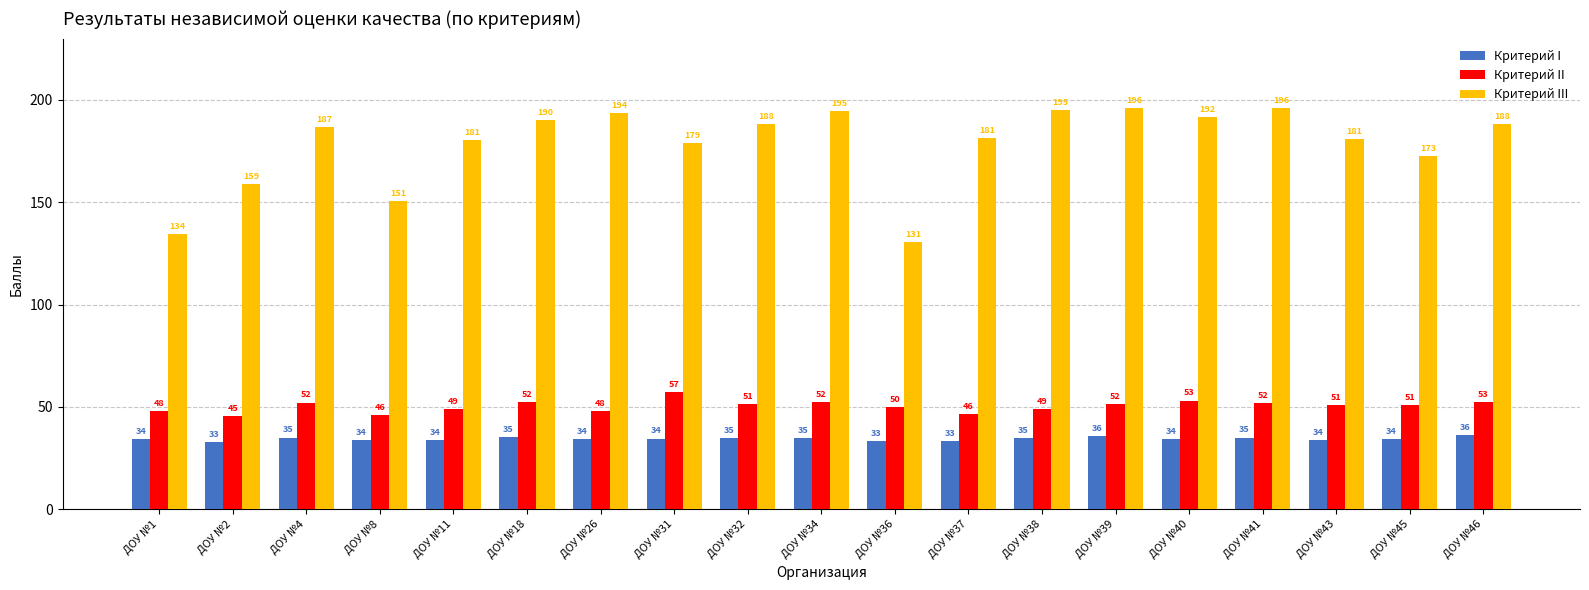

What is the total value across all series at ДОУ №41?

282.9